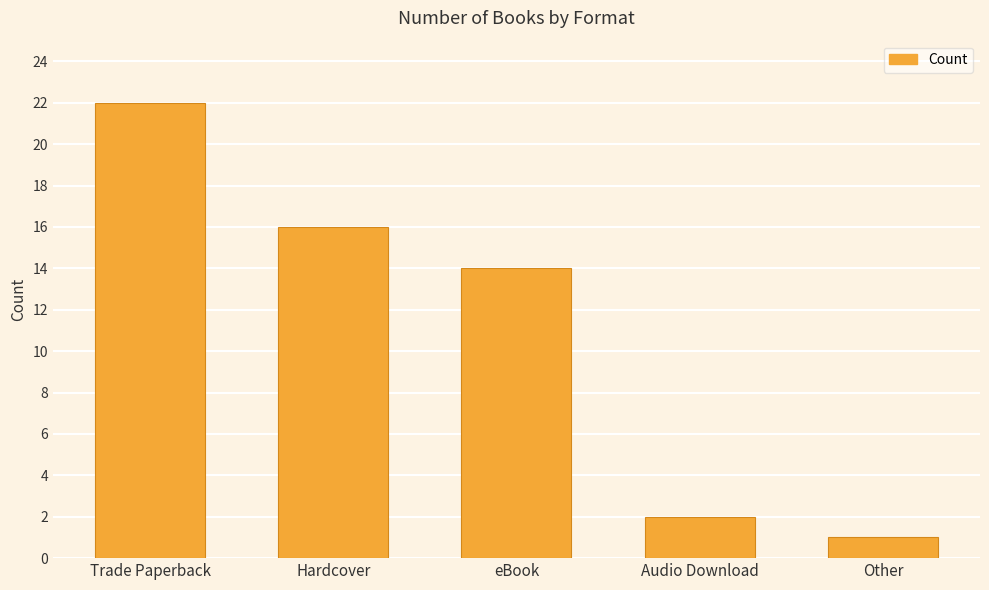

Are the bars horizontal?

No